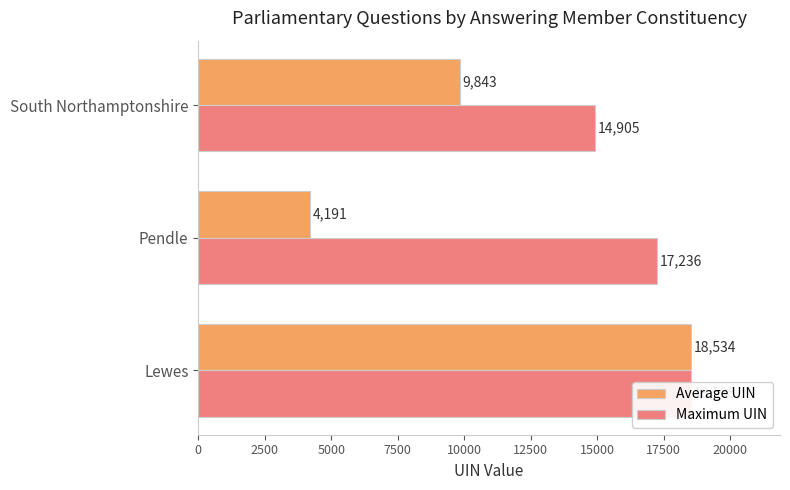

Reading right to left, transcribe all the data shown in this chart.

Average UIN: 9843.0	4191.0	18534.5
Maximum UIN: 14905.0	17236.0	18535.0